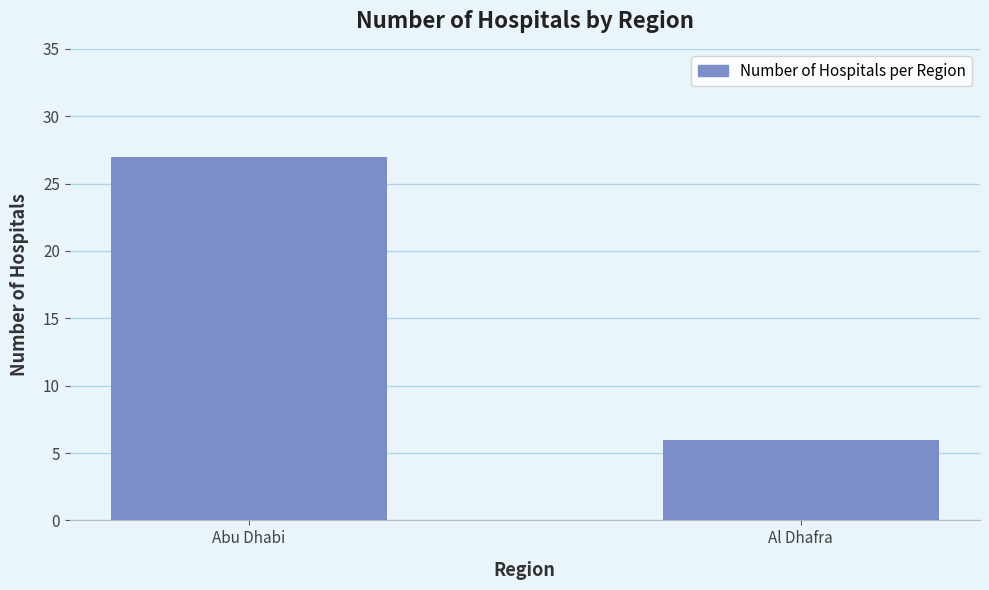

At which category does the chart reach its minimum across all series?

Al Dhafra